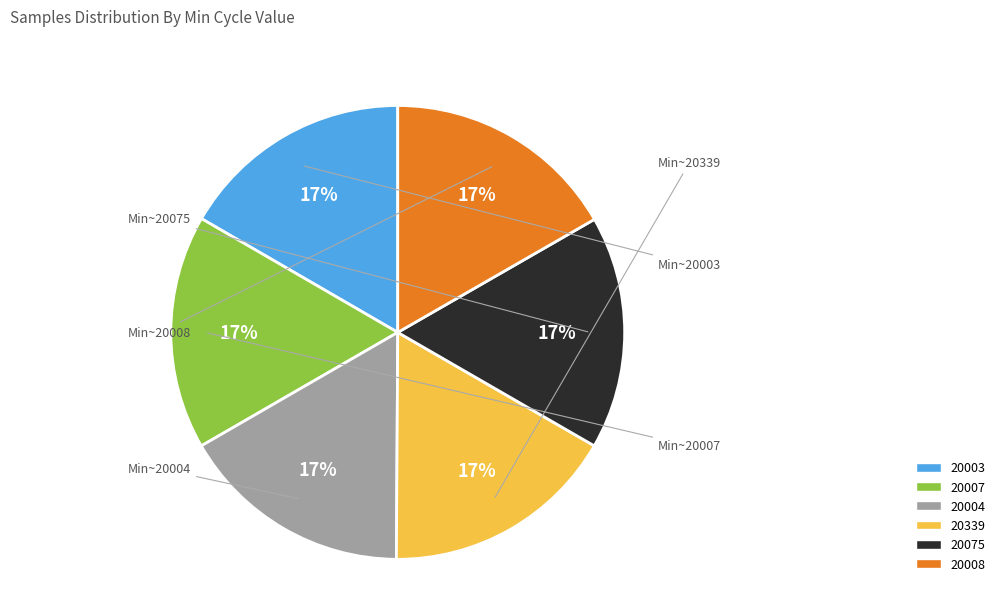

Is there a majority slice in this chart?

No